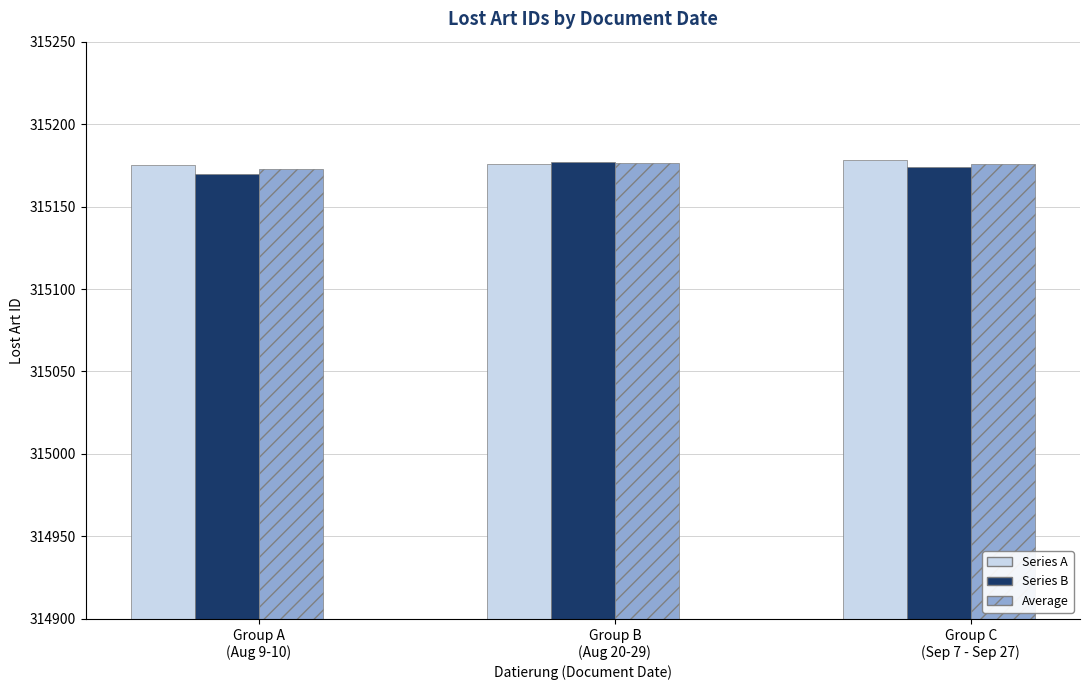

What is the sum of all Average values?

945525.0